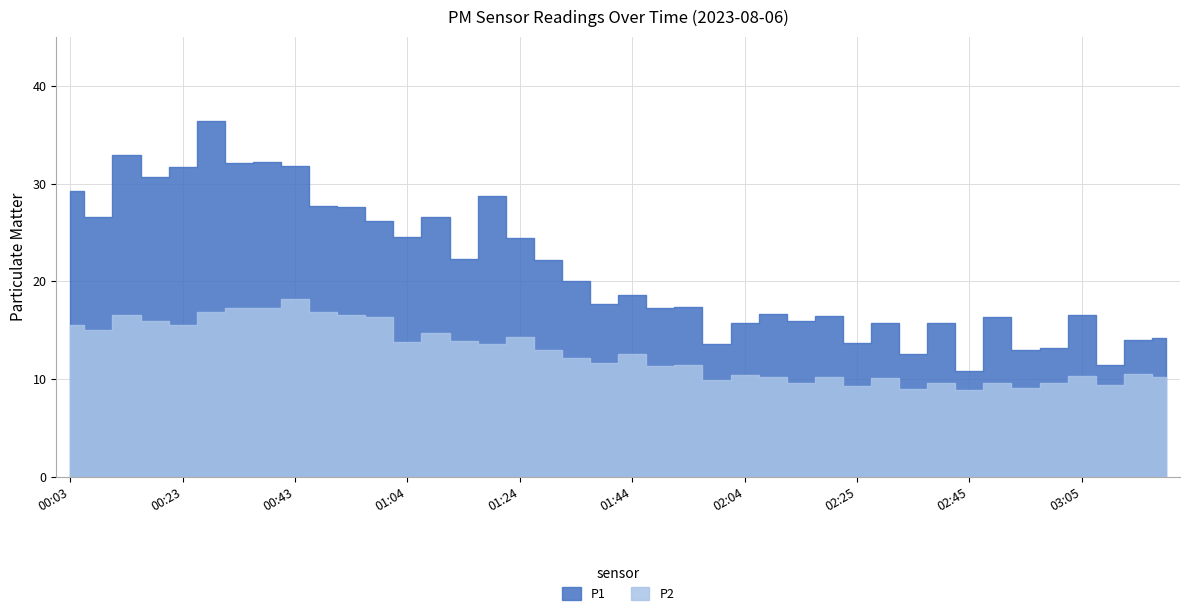

How many interior local valleys does the P2 series have?

14